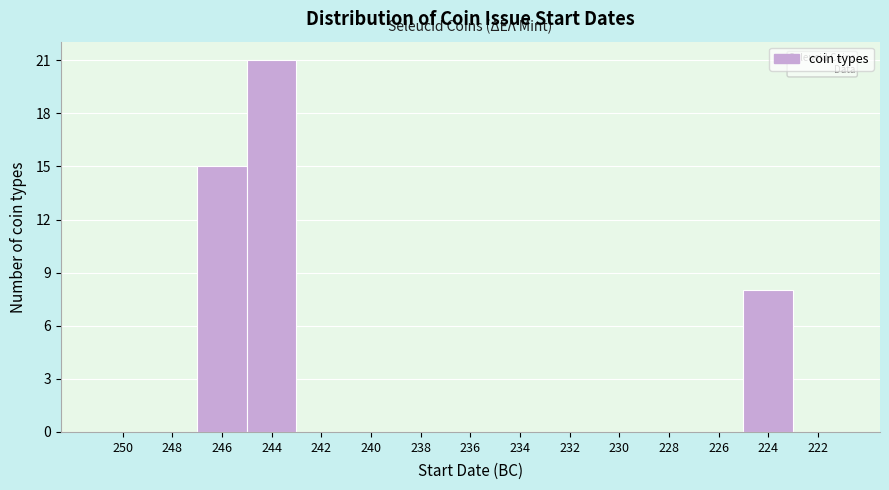

Reading left to right, what are all the values shown in this chart?

250=0	248=0	246=15	244=21	242=0	240=0	238=0	236=0	234=0	232=0	230=0	228=0	226=0	224=8	222=0